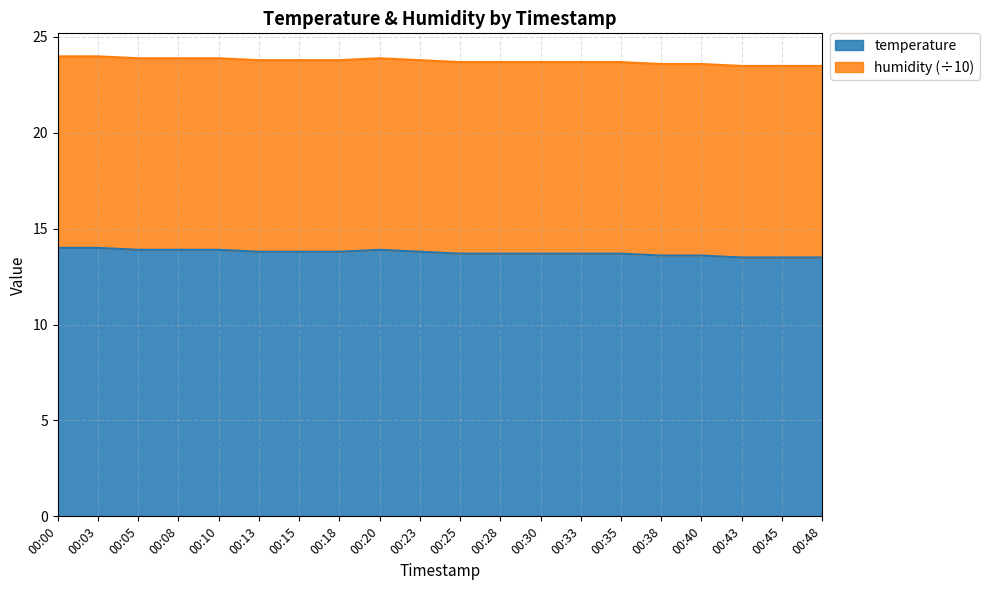

How many lines are shown in the chart?

2